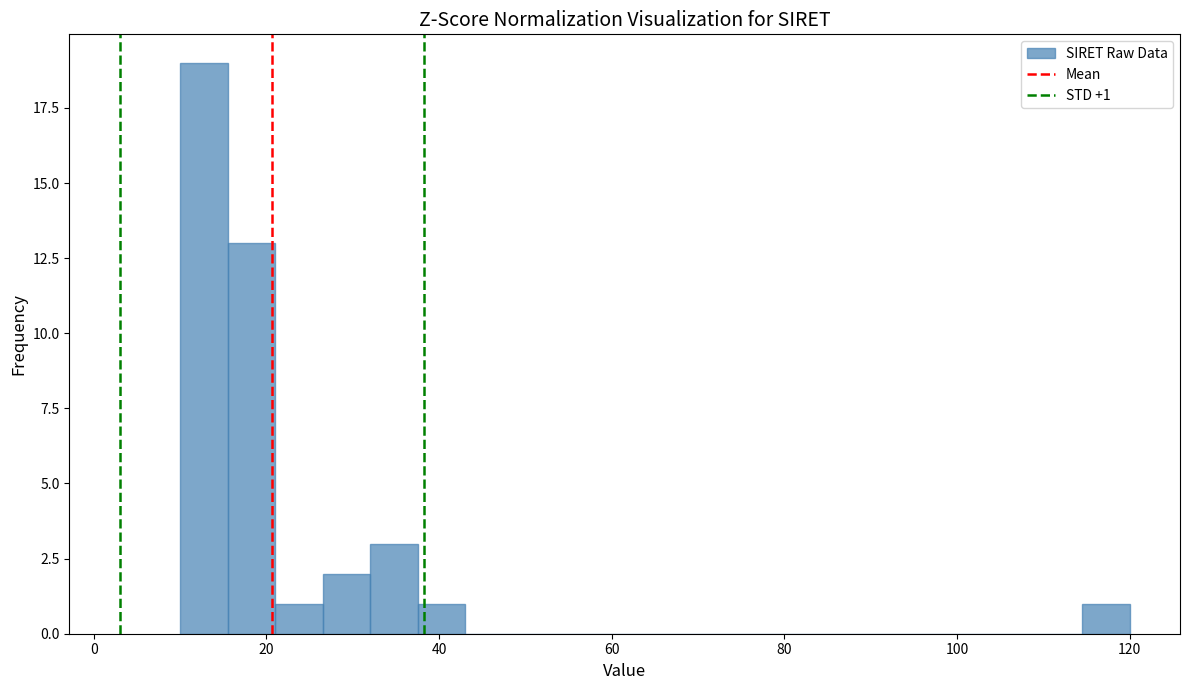

Read against the x-axis, roughly where is the centre of the tallest bar?

12